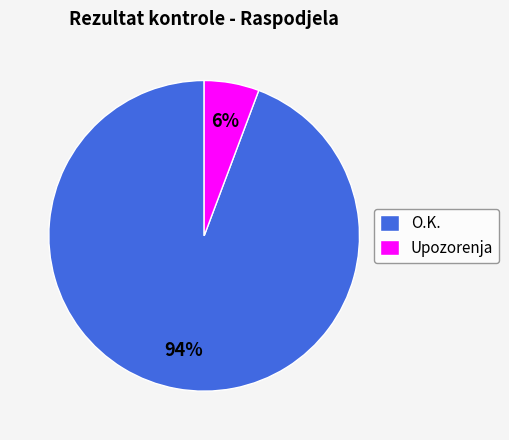

Do Upozorenja and O.K. together represent more than half of the pie?

Yes